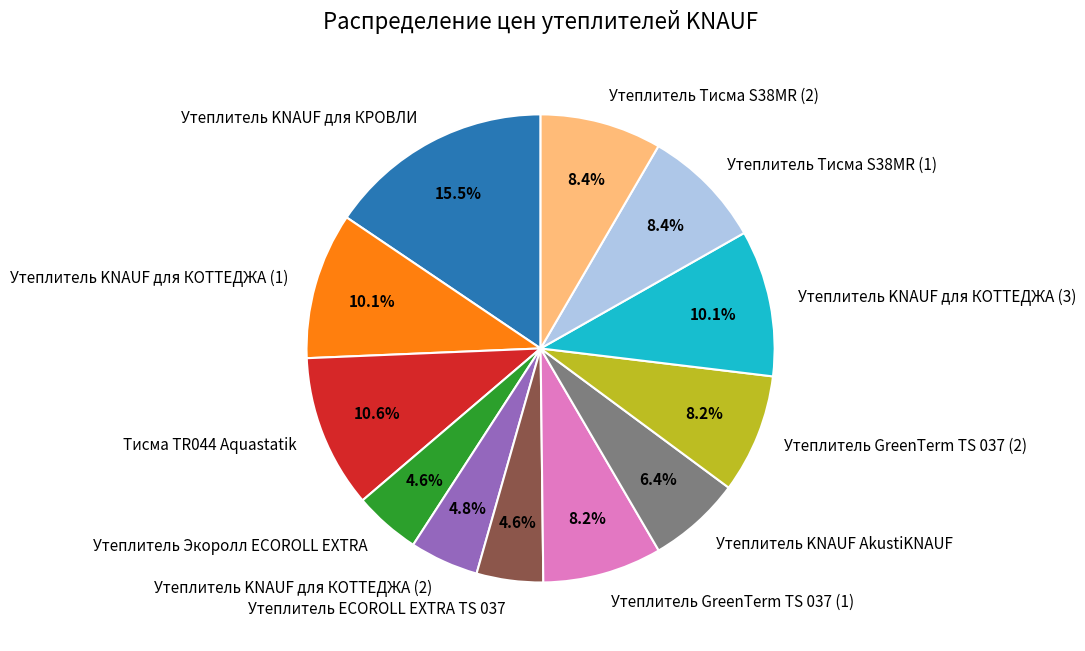

Count the number of slices in the pie.

12